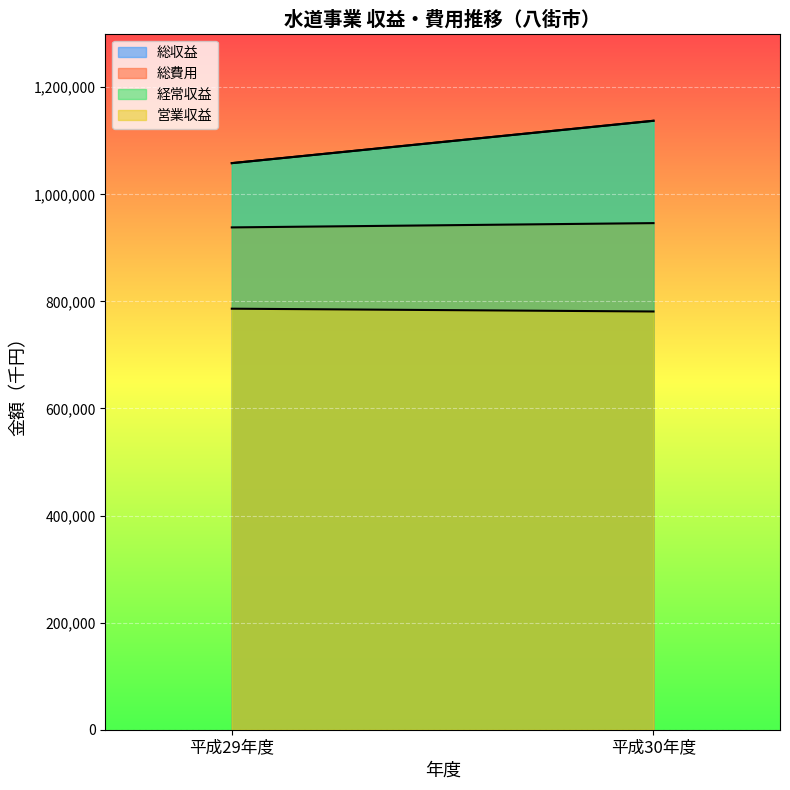

What is the sum of the 総費用 values at 平成30年度 and 平成29年度?

1884450